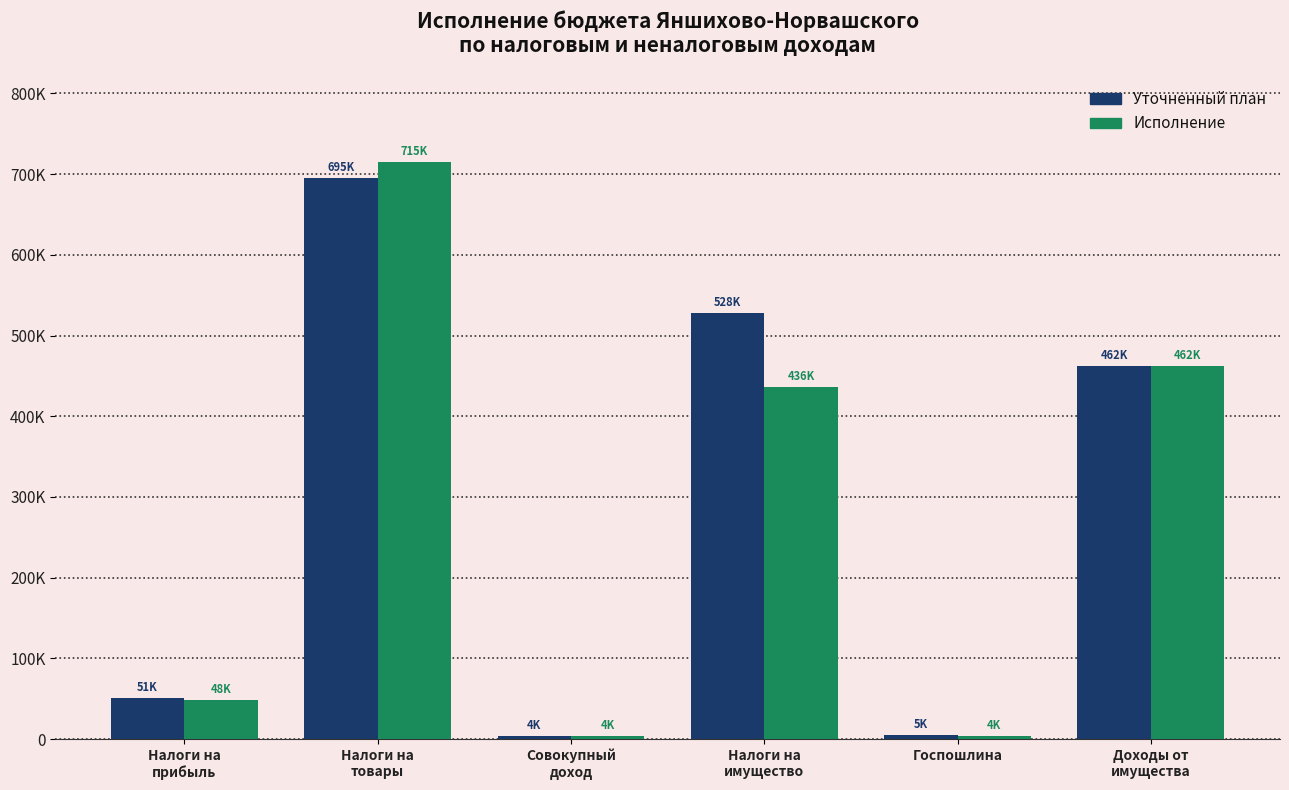

Are the bars grouped side by side (vs. stacked)?

Yes